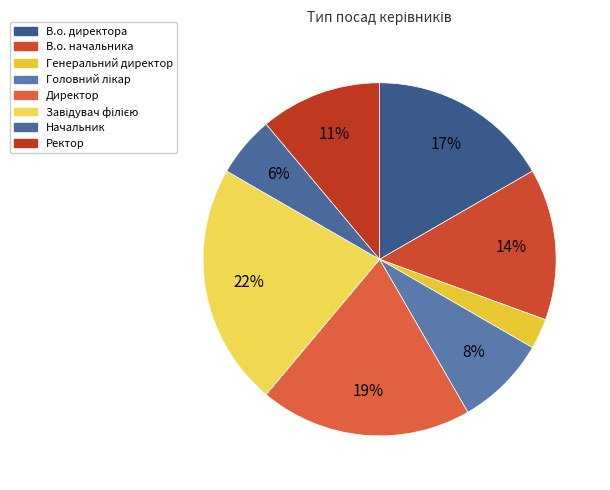

Does В.о. начальника represent more than half of the total?

No